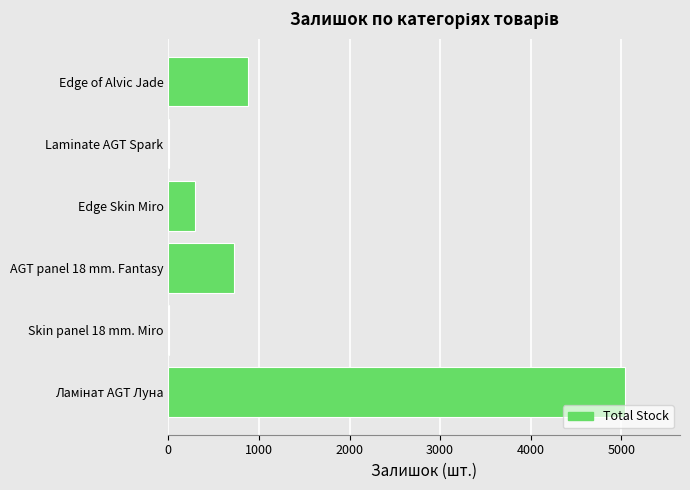

True or false: the data shows 878 at Edge of Alvic Jade.

True